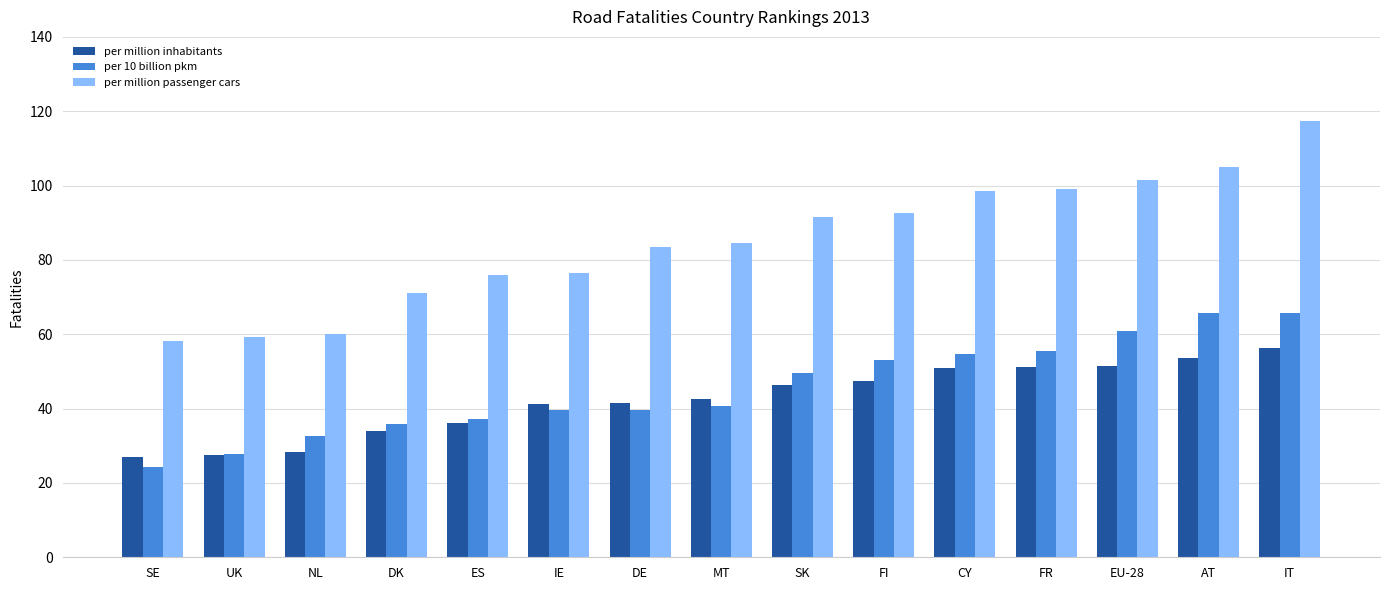

What is the value of the per 10 billion pkm bar at the 13th from the left?

60.8